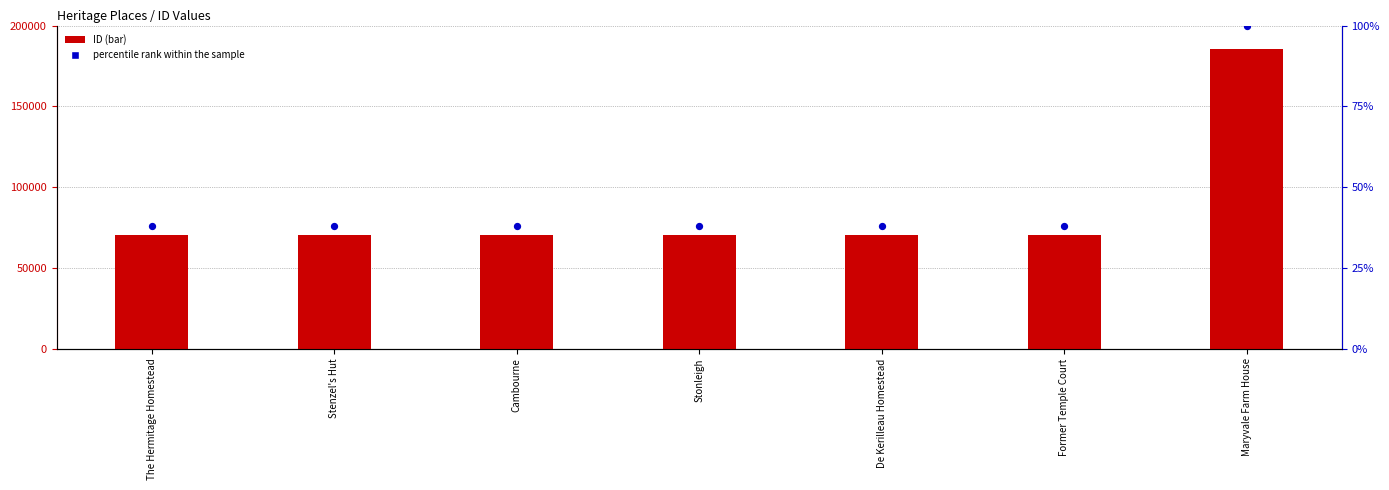

At which category is the sum across all series the highest?

Maryvale Farm House